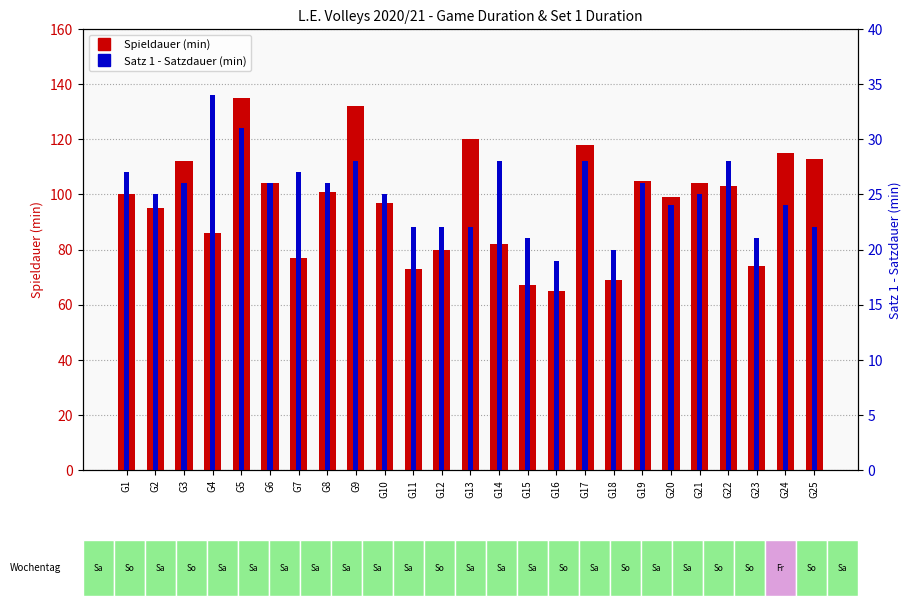

Between G14 and G22, which series saw the biggest shift?

Spieldauer (min)